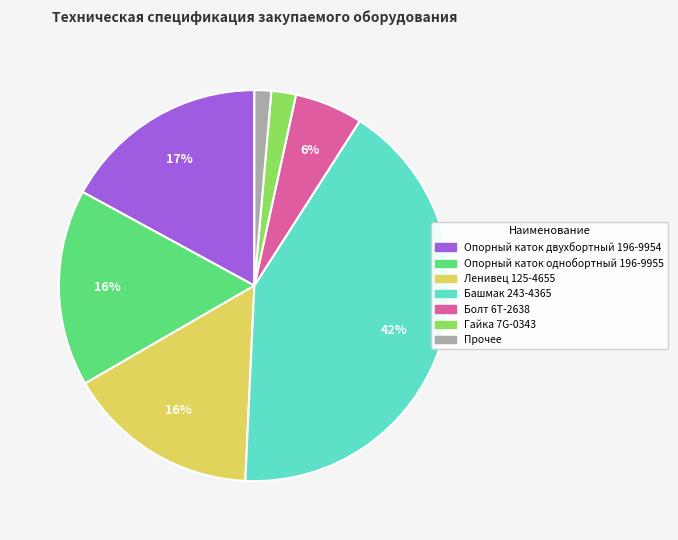

To the nearest percent, what is the average slice percentage?

14%